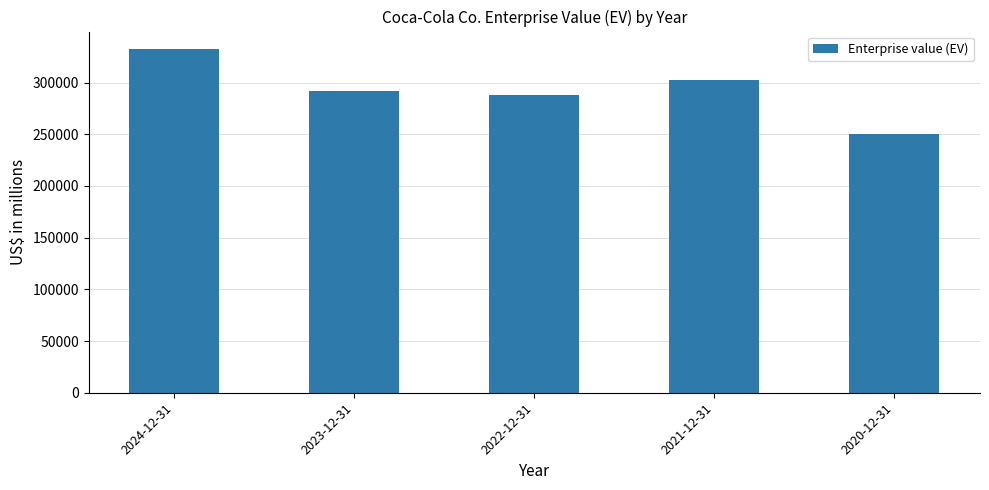

What is the value of the 4th bar from the left?

302010